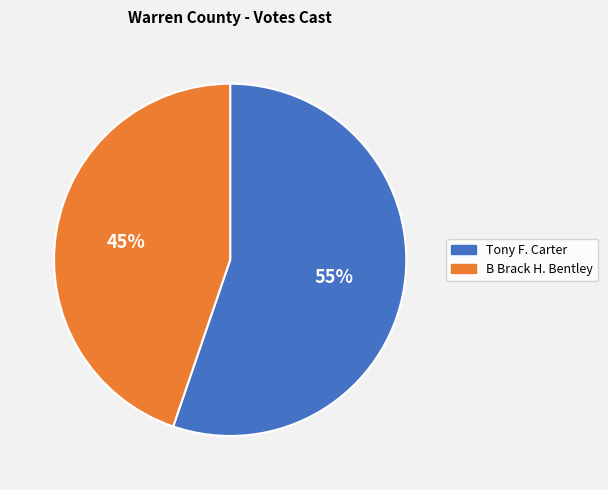

Is there any slice that represents more than half of the pie?

Yes